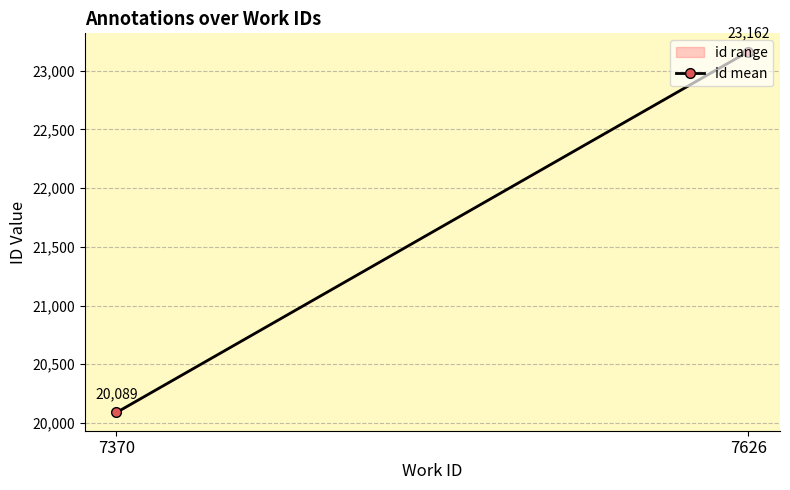

How many lines are shown in the chart?

1